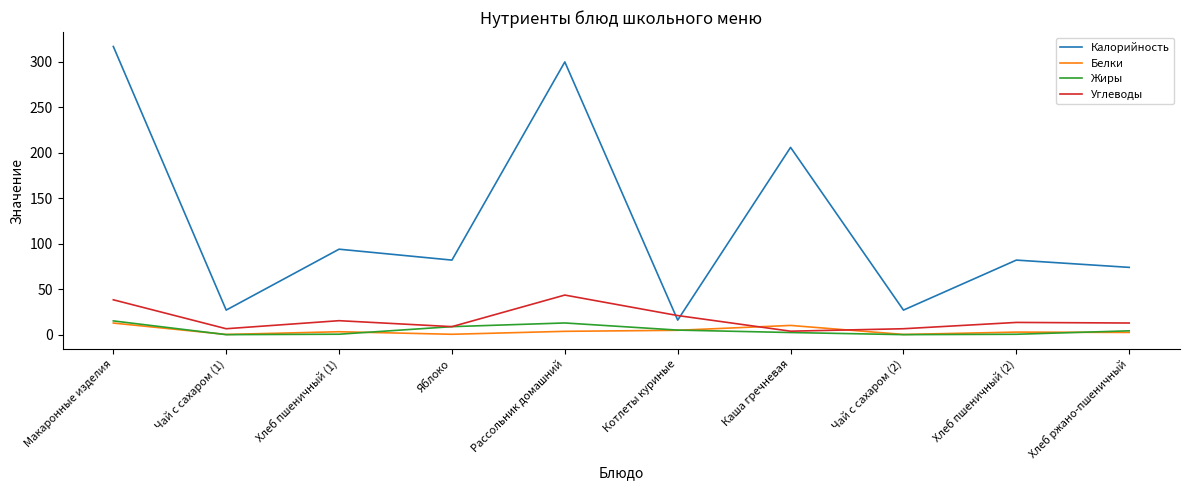

Which series has the widest spread of values?

Калорийность